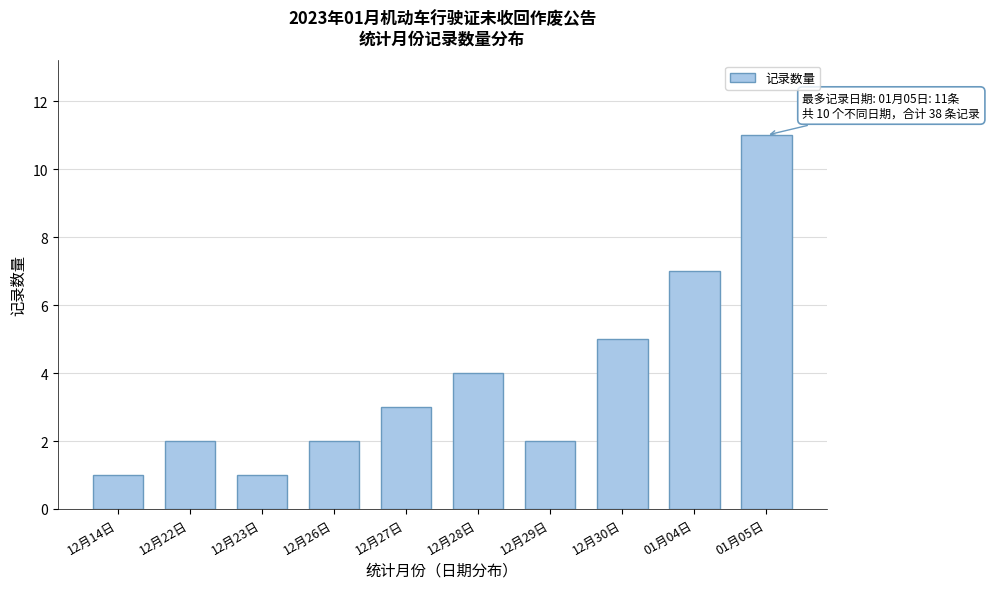

Reading left to right, list all the values displayed in this chart.

12月14日=1	12月22日=2	12月23日=1	12月26日=2	12月27日=3	12月28日=4	12月29日=2	12月30日=5	01月04日=7	01月05日=11